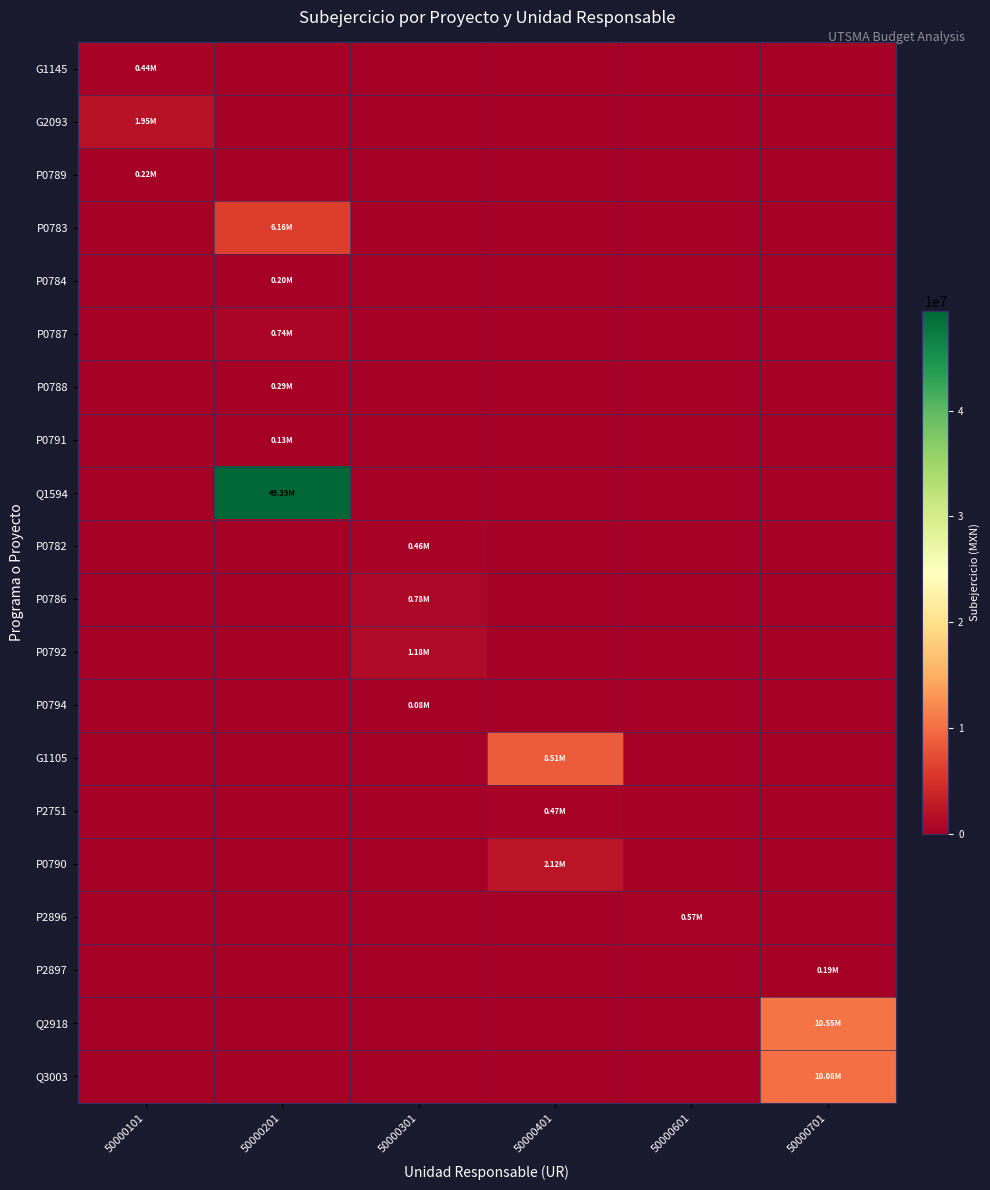

At which category is the sum across all series the highest?

50000201